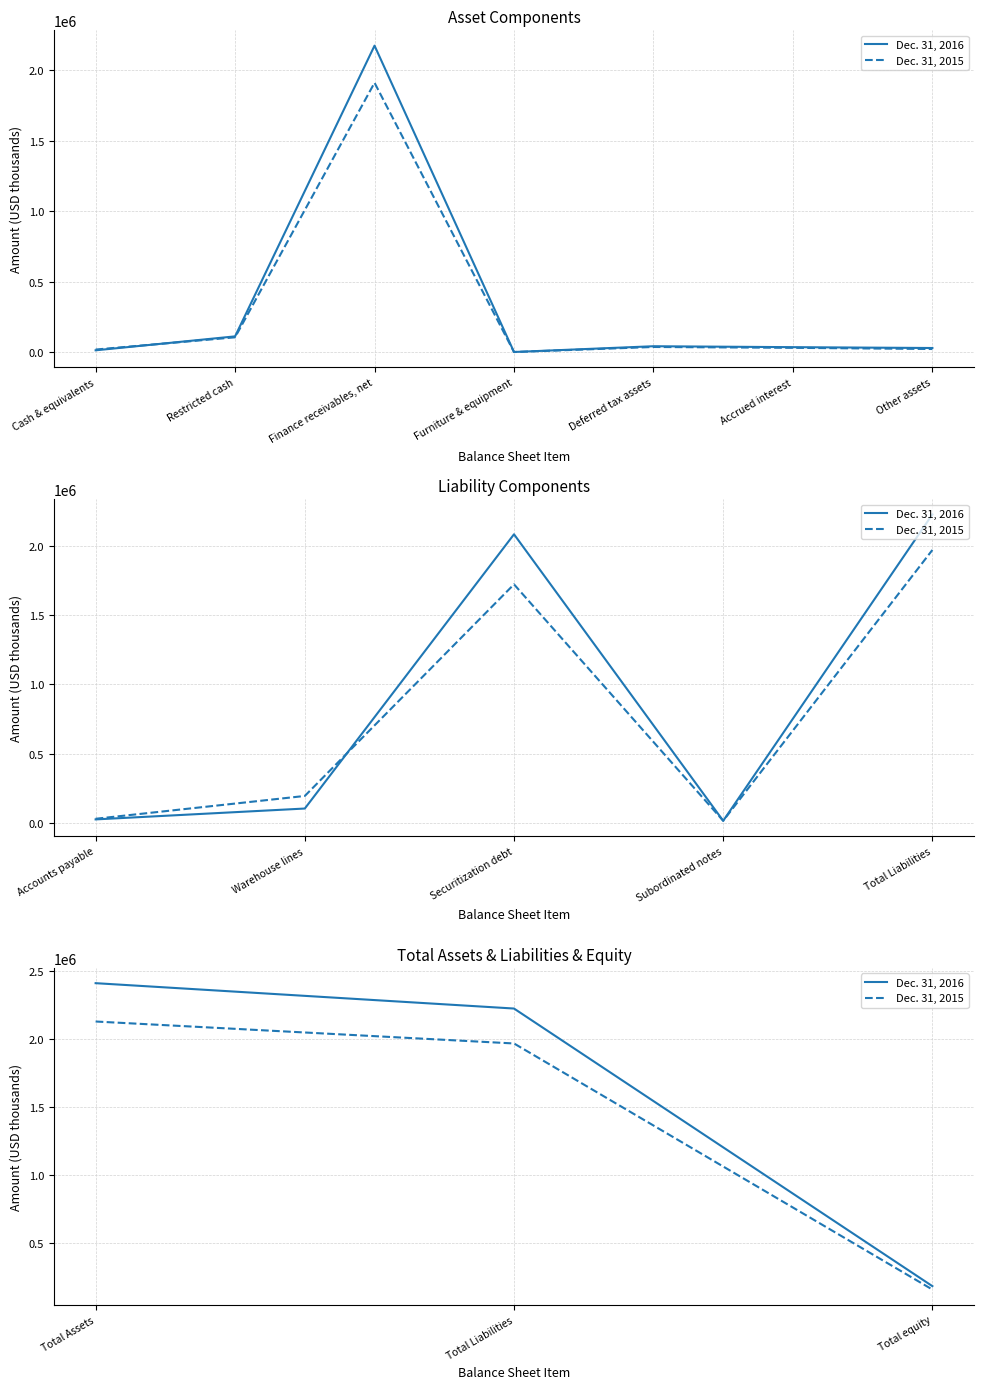

What is the average value of the Dec. 31, 2015 series?

1419283